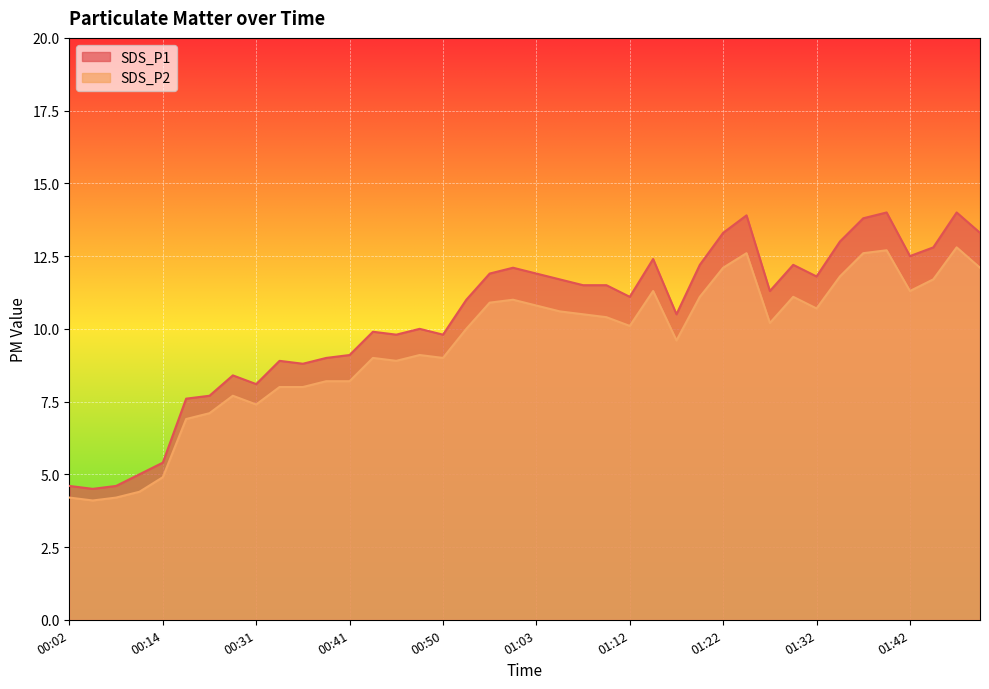

Which series has the largest total across all categories?

SDS_P1